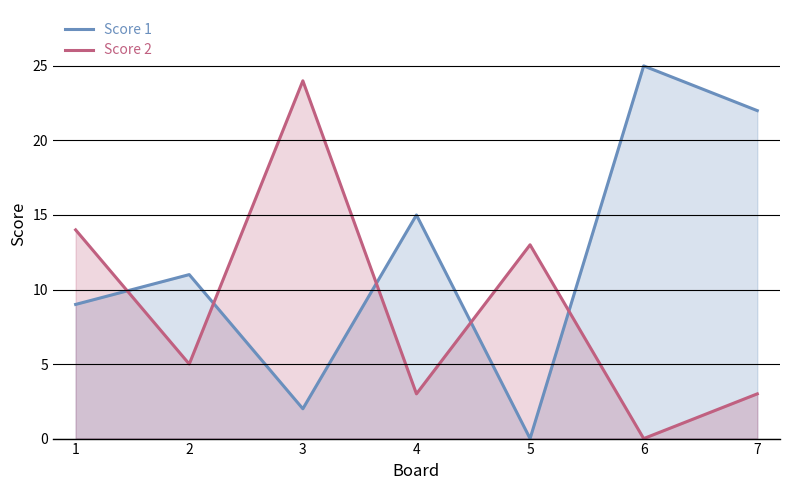

Reading left to right, list all the values displayed in this chart.

Score 1: 9	11	2	15	0	25	22
Score 2: 14	5	24	3	13	0	3